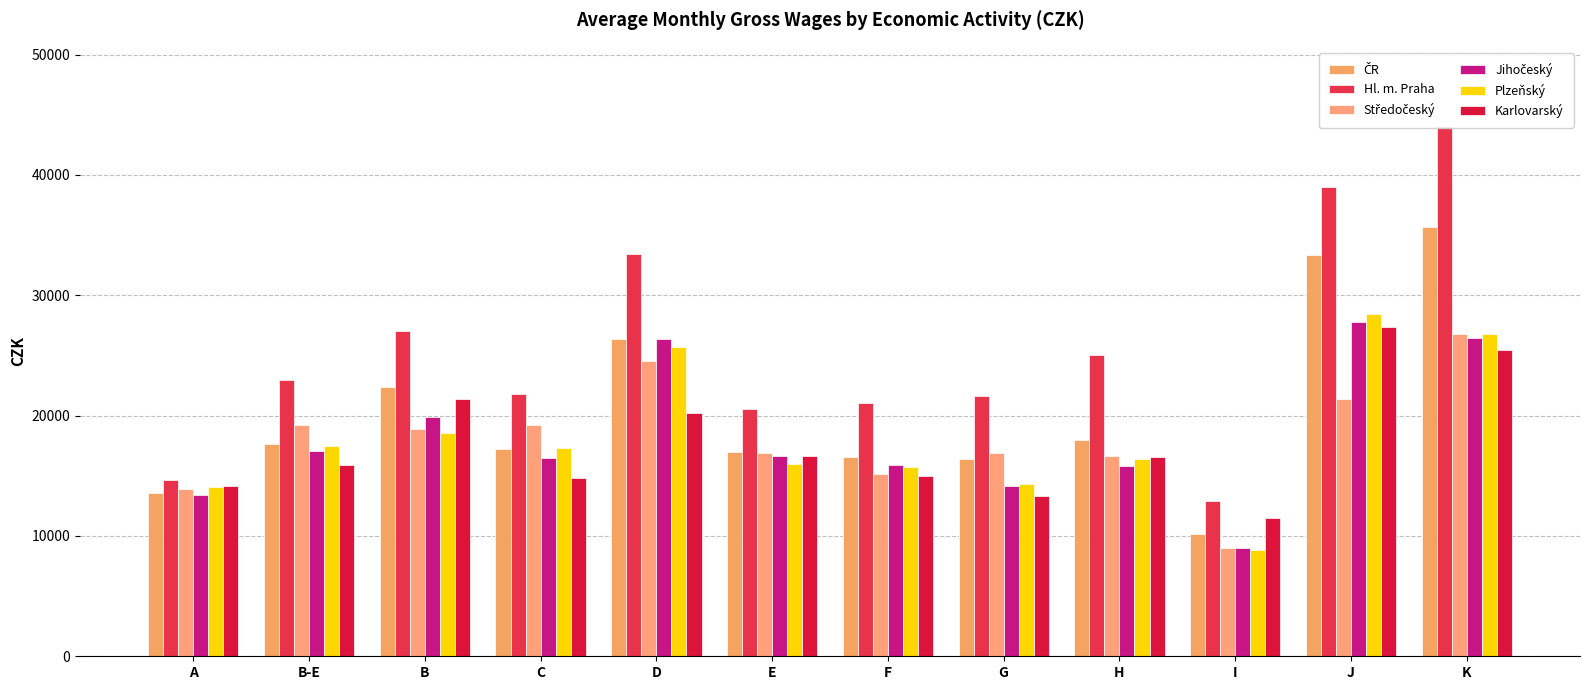

What is the average value of the Středočeský series?

18212